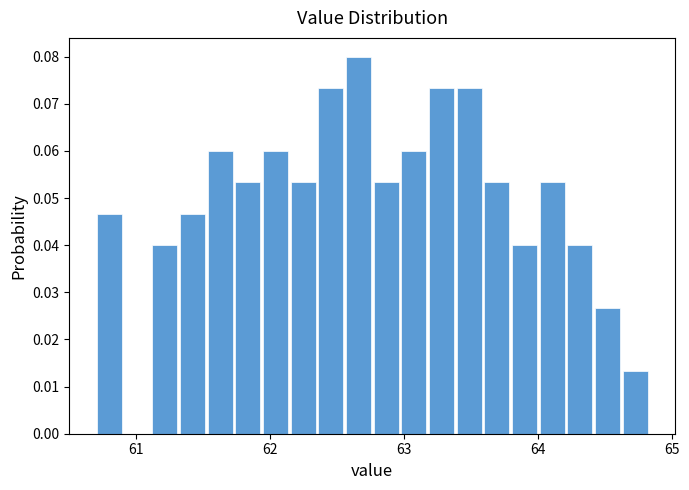

Around what value on the x-axis is the tallest bar? Give the approximate position of its centre, as read against the axis.

62.7